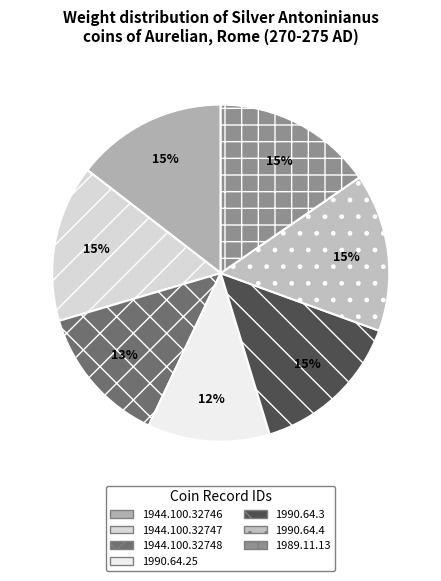

To the nearest percent, what portion does 1944.100.32747 represent?

15%